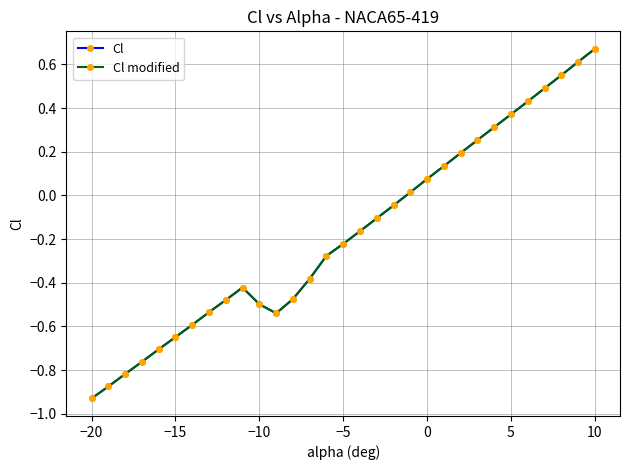

At how many categories does at least one series exceed 0?

12